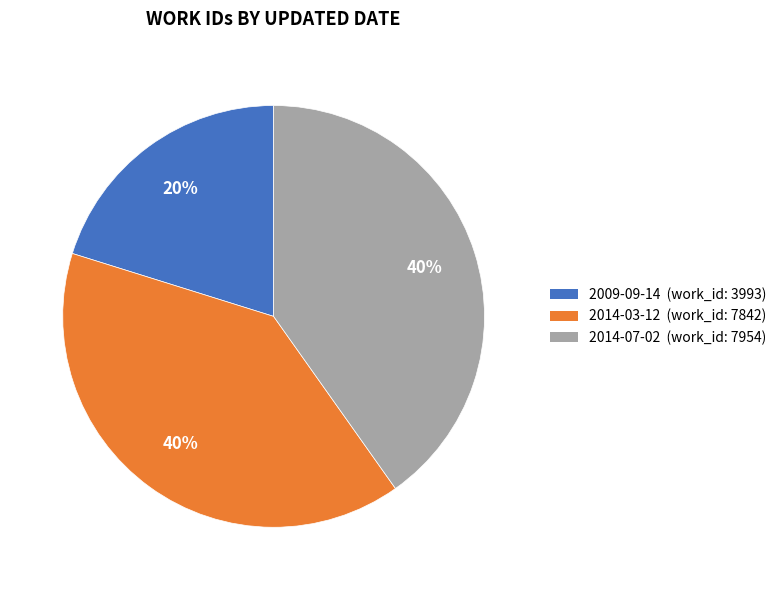

The 2014-03-12 slice represents 40% of the pie. True or false?

True